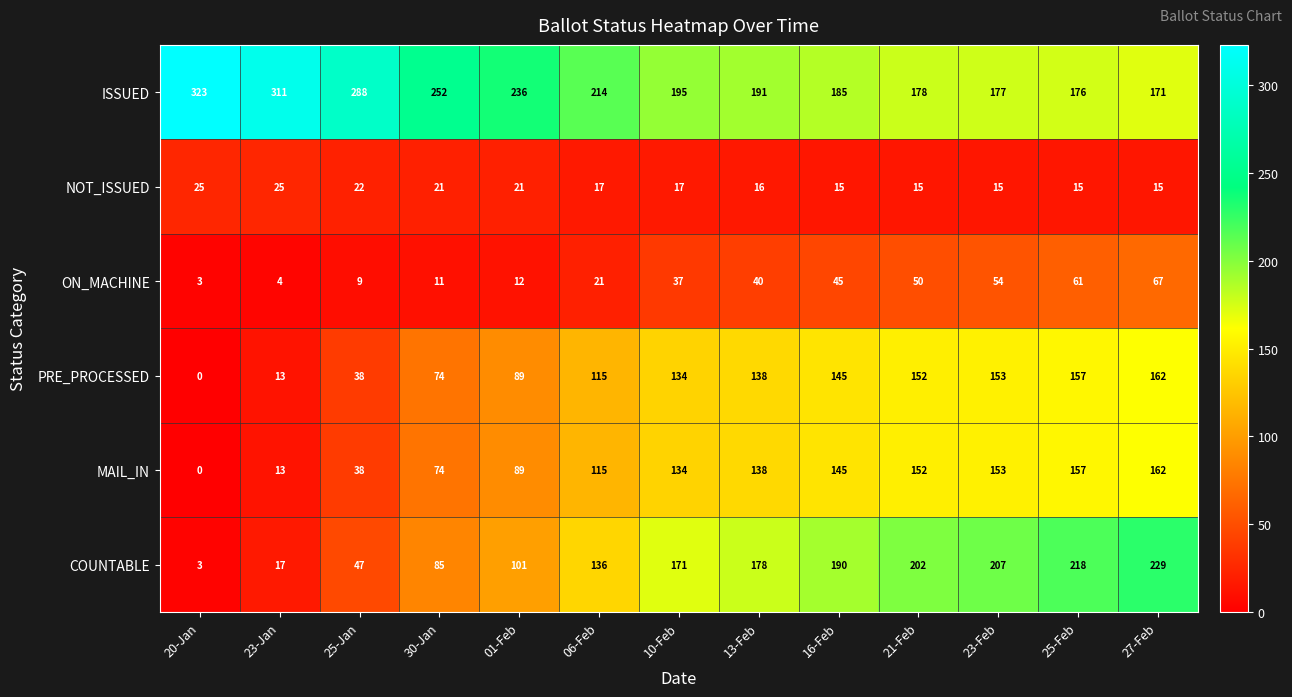

Between 21-Feb and 25-Feb, which series saw the biggest shift?

COUNTABLE